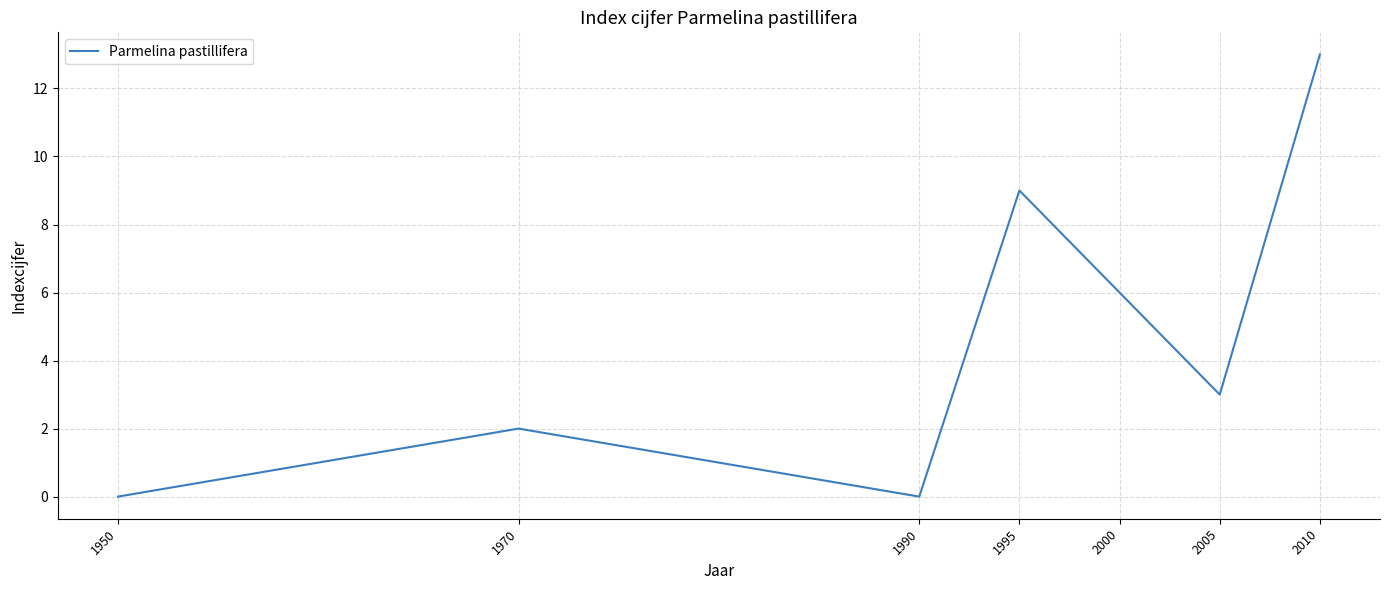

Reading left to right, transcribe all the data shown in this chart.

0	2	0	9	6	3	13